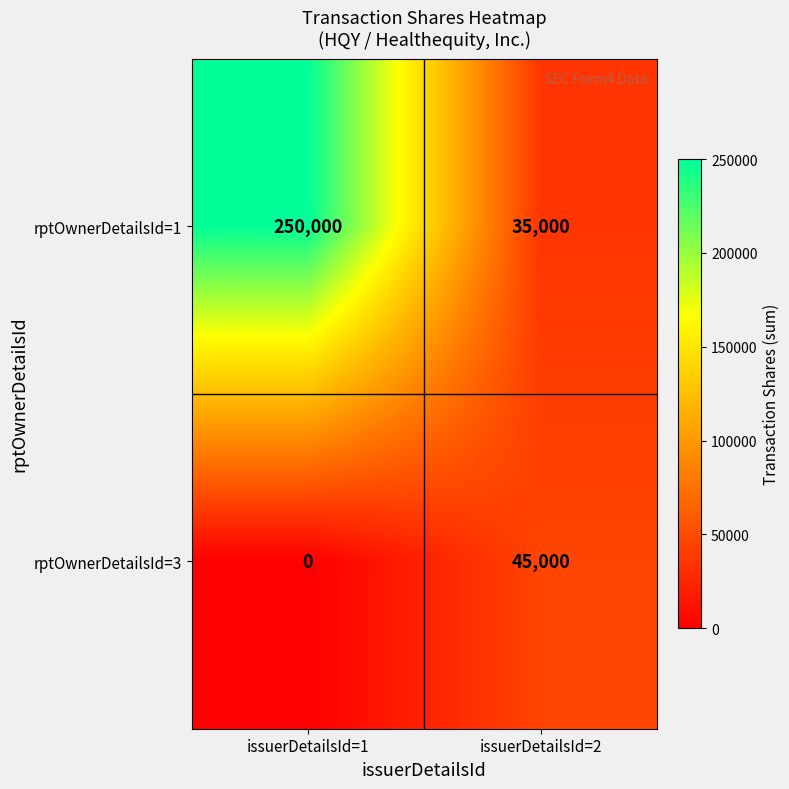

Is the value of rptOwnerDetailsId=3 at issuerDetailsId=1 greater than the value of rptOwnerDetailsId=1 at issuerDetailsId=1?

No